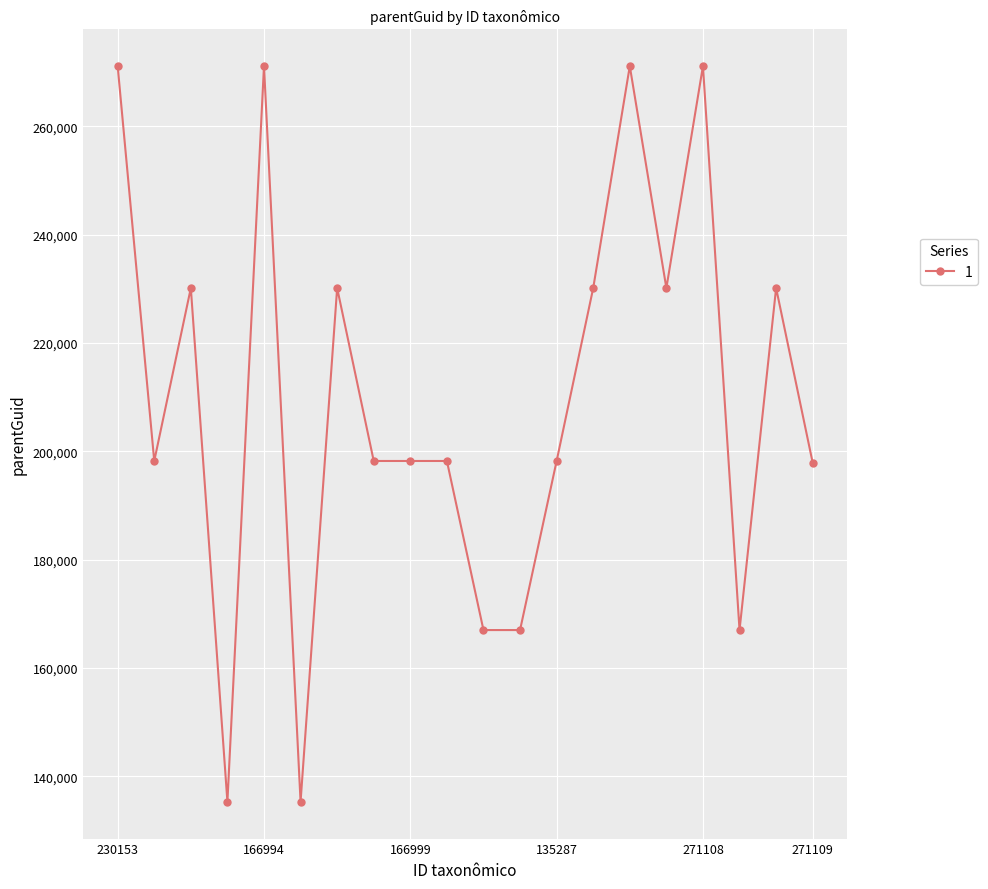

True or false: the data has more than 0 interior local peaks.

True